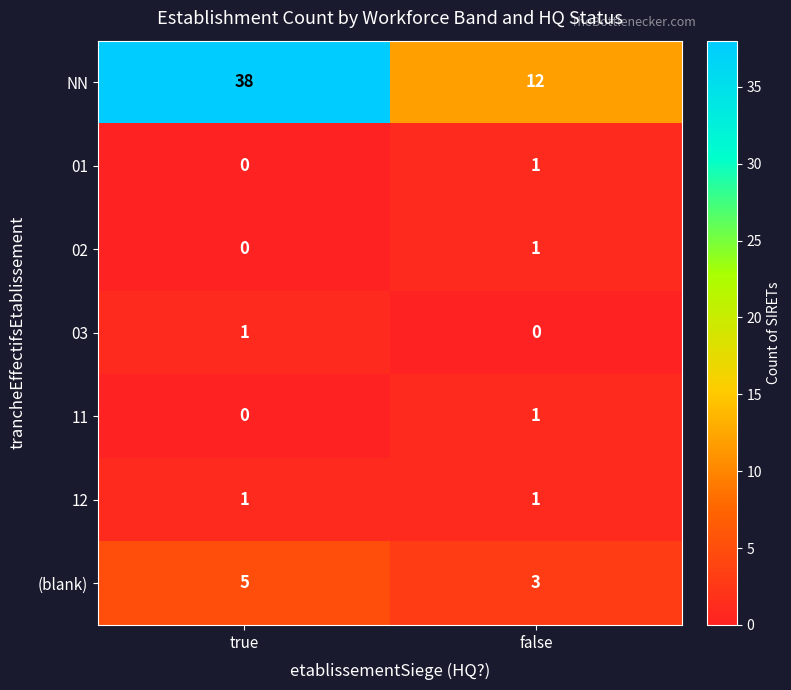

What is the average value of the NN series?

25